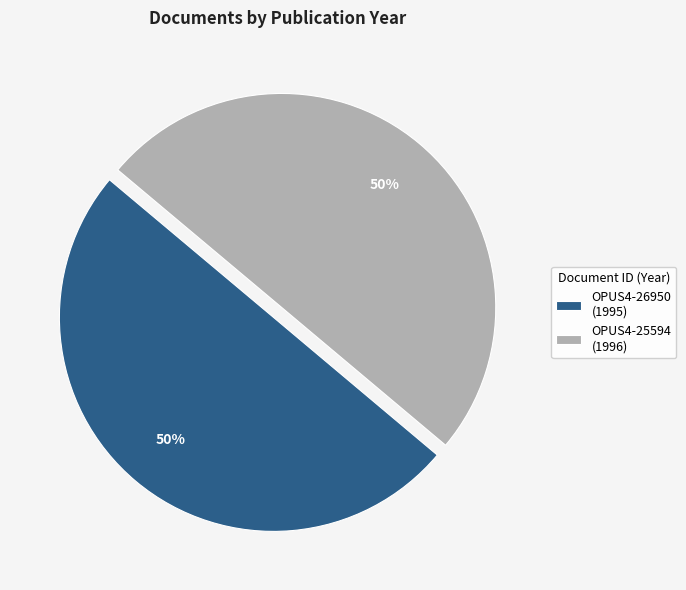

The OPUS4-25594 slice represents 65% of the pie. True or false?

False